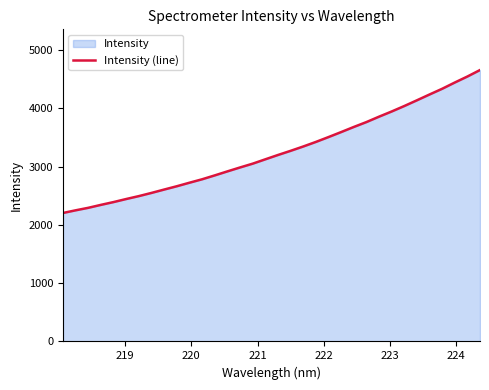

How many data points are above 3198?

16